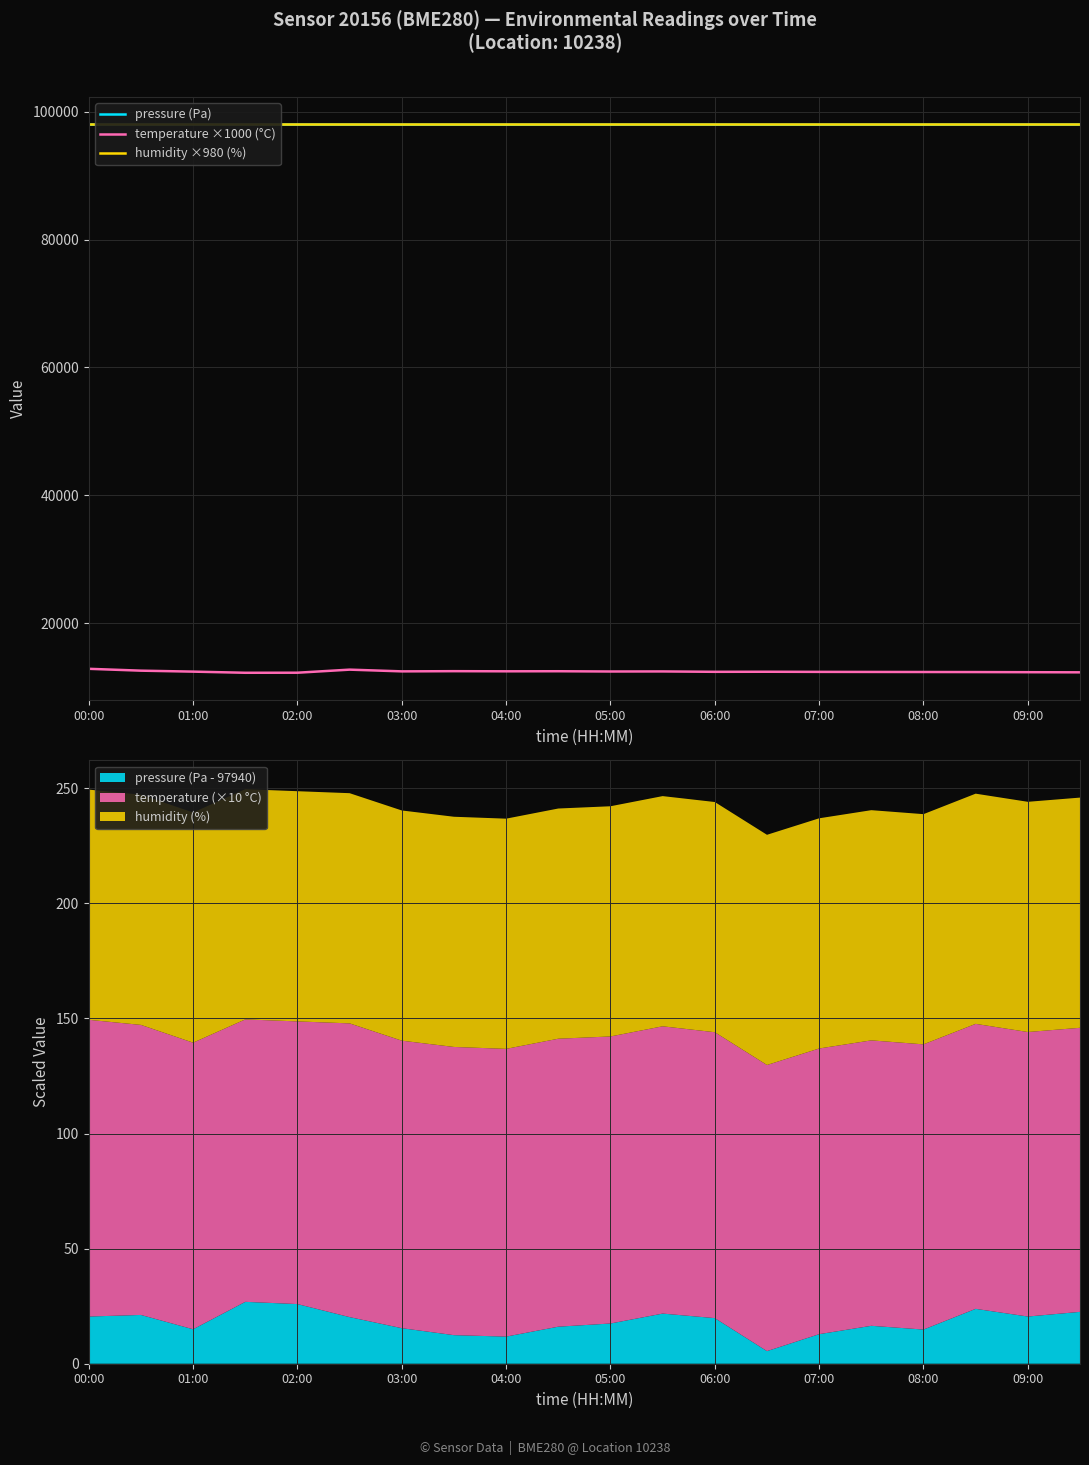

True or false: temperature ×1000 (°C) has a value of 20452 at 05:00.

False